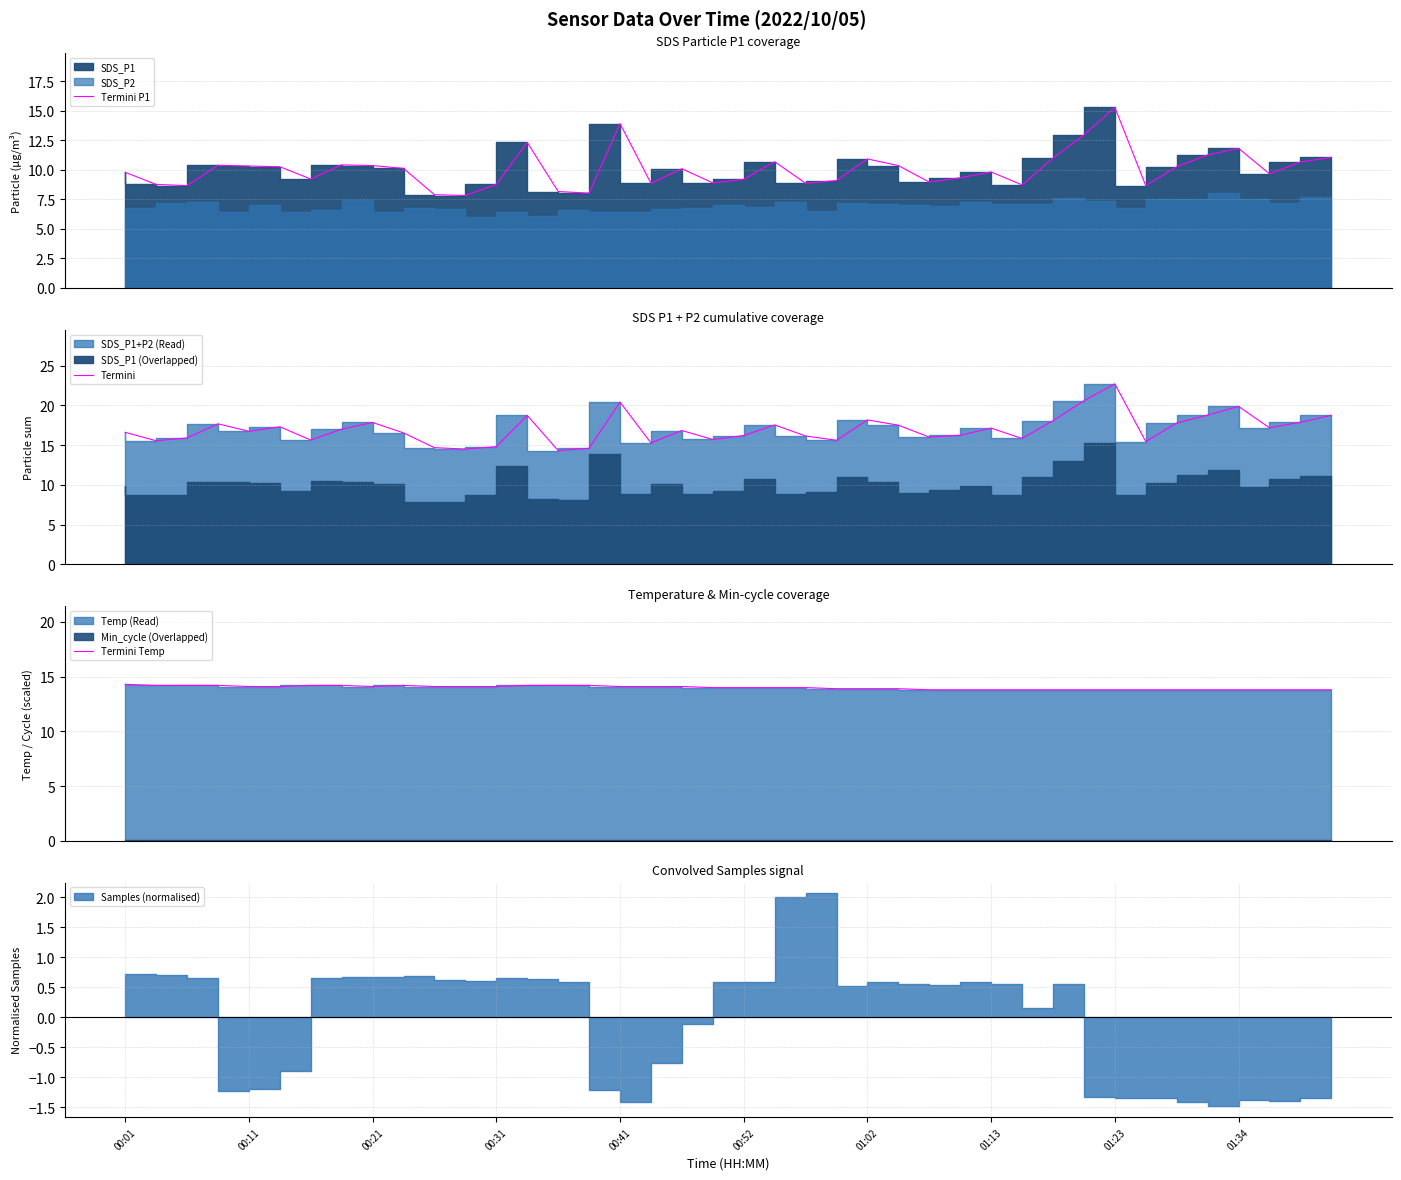

How many values in the Termini Temp series are below 14?

17